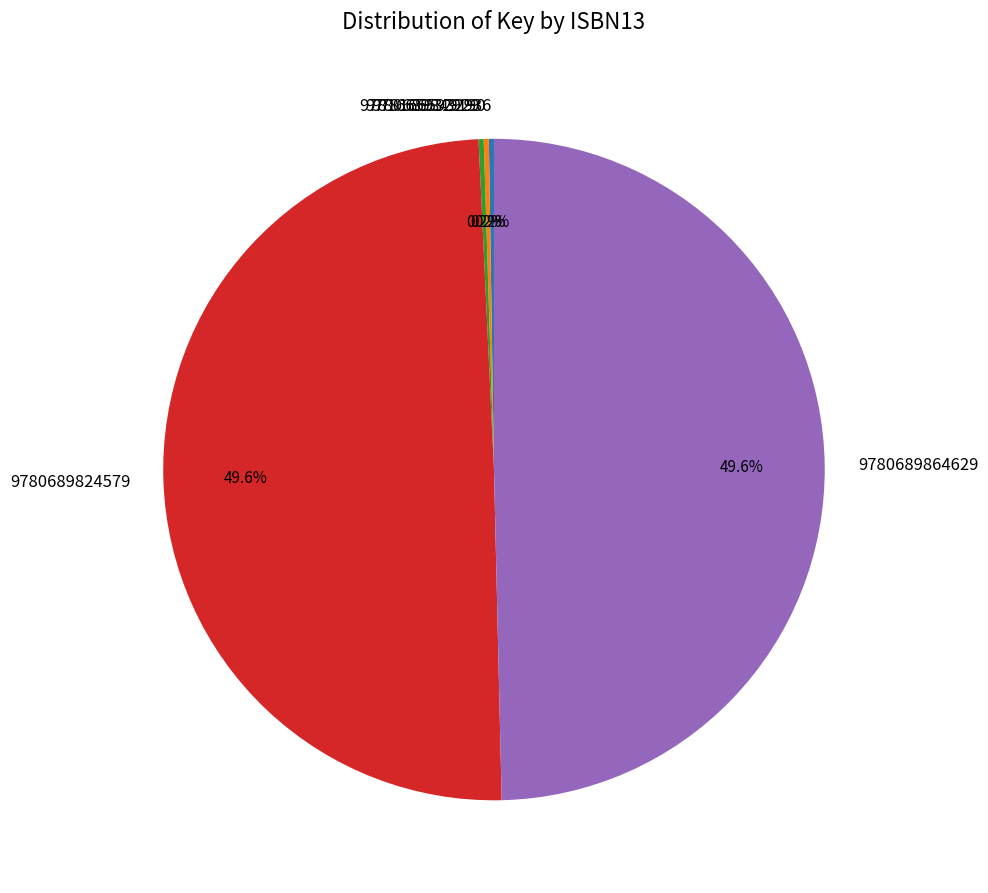

What is the ratio of the value at 9780689824579 to the value at 9780689864629?

1.0